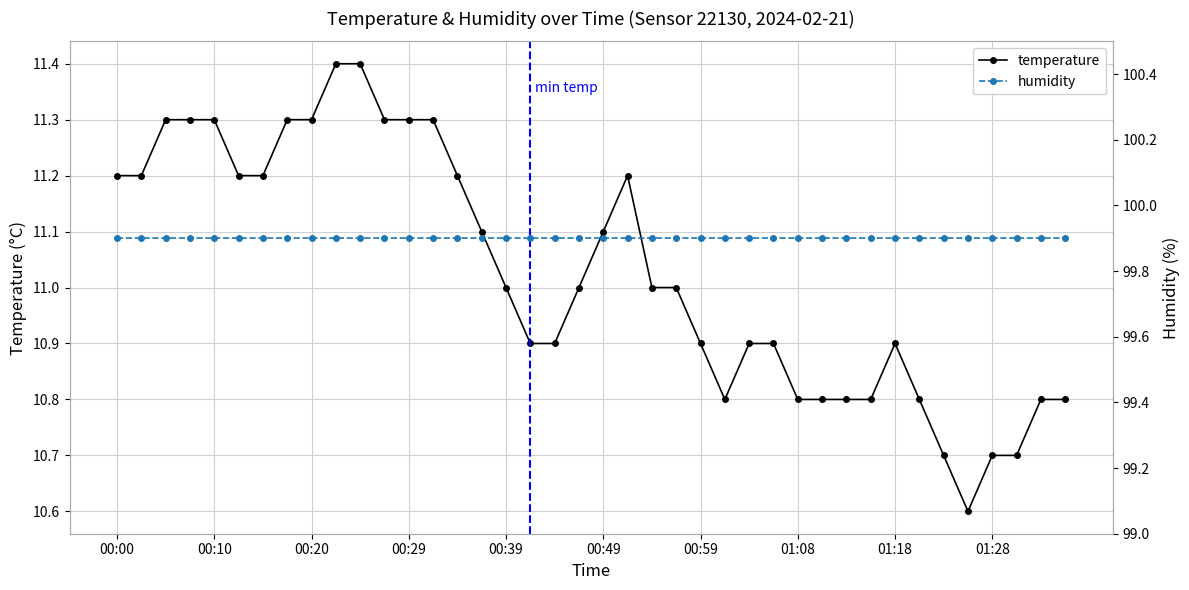

At 35, list the series in order from smallest to largest.

temperature, humidity